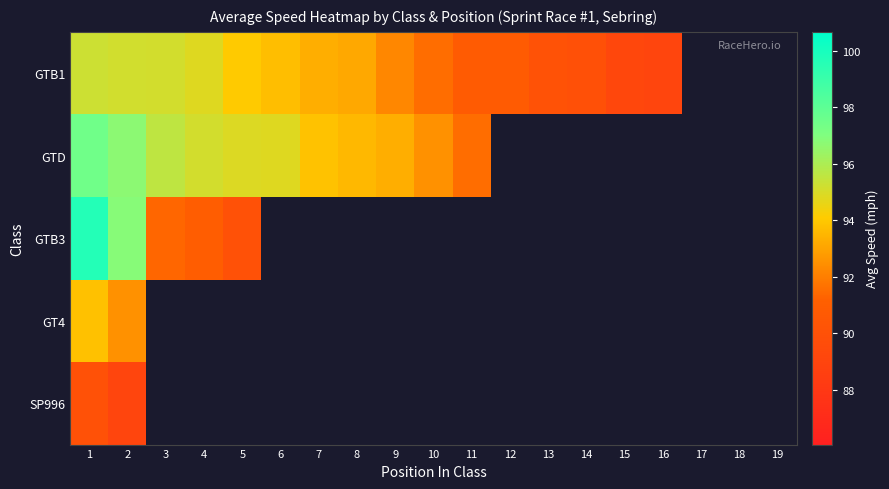

What is the spread (max minus min) of values at 11?

0.8